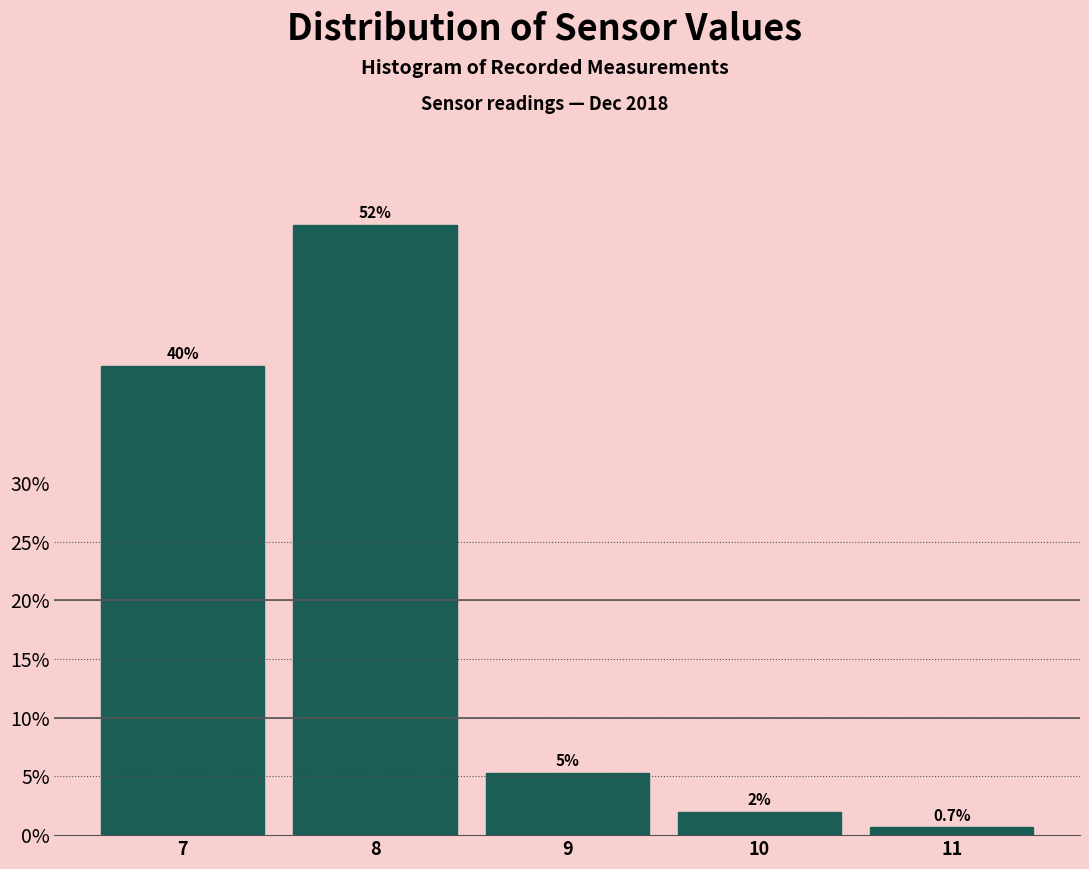

List the labels in order of value, smallest first.

11, 10, 9, 7, 8